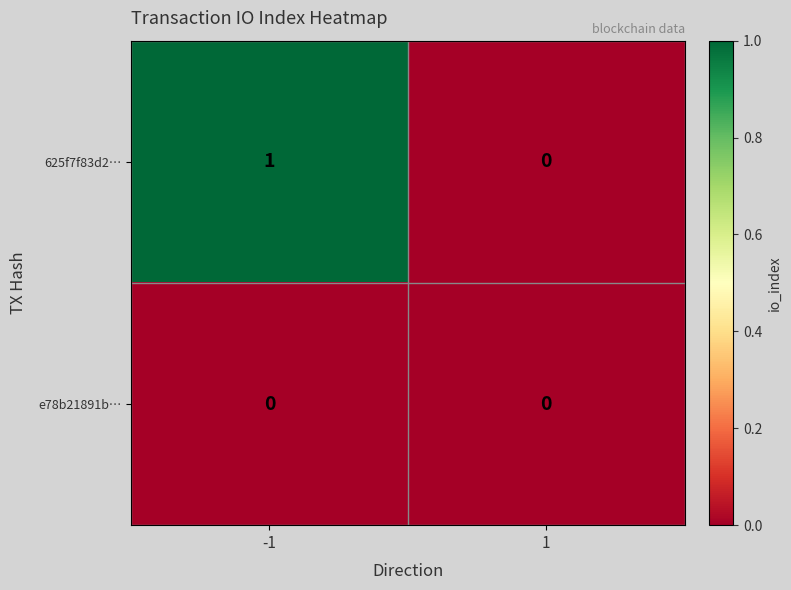

Which series changed the most between -1 and 1?

625f7f83d2…